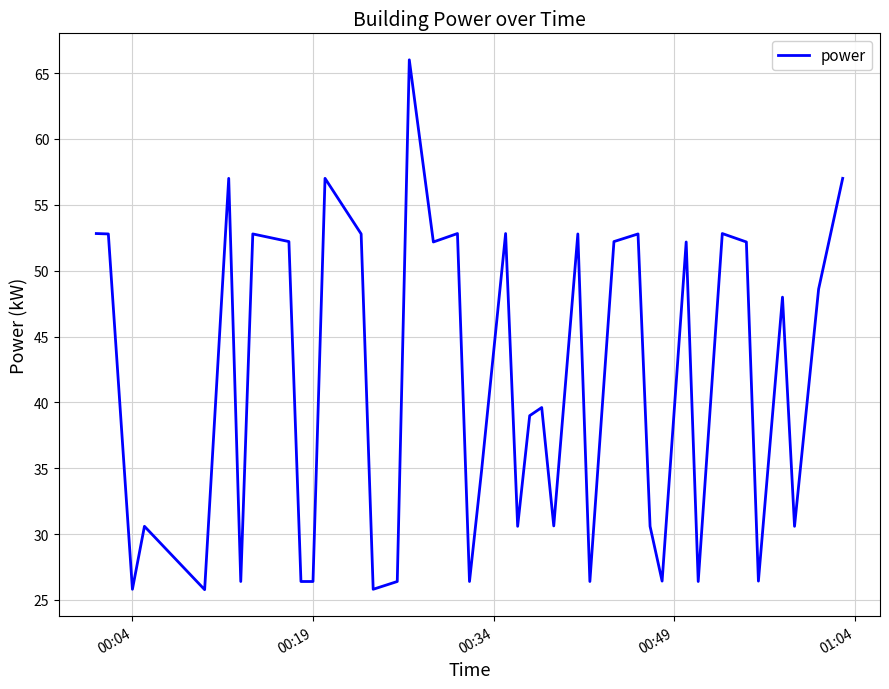

What is the minimum value shown in the chart?

25.8